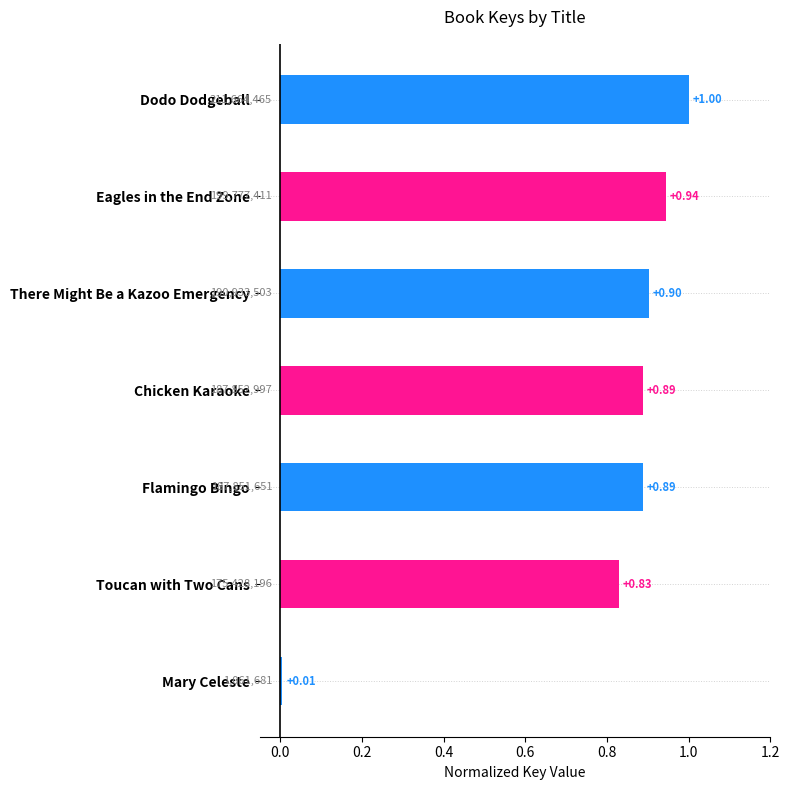

Which has a higher value, Eagles in the End Zone or Flamingo Bingo?

Eagles in the End Zone